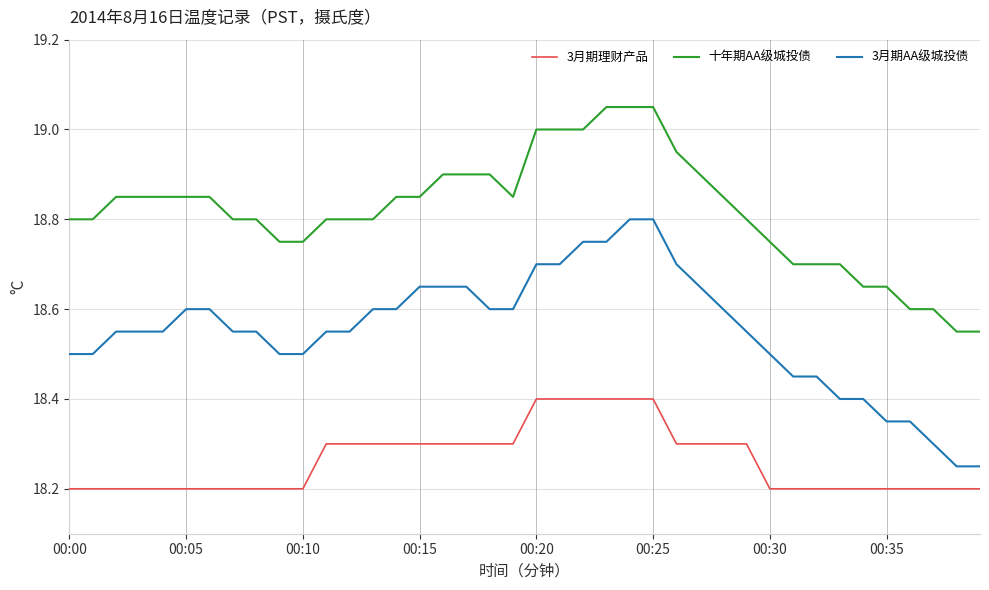

Which series has the largest range (max minus min)?

3月期AA级城投债